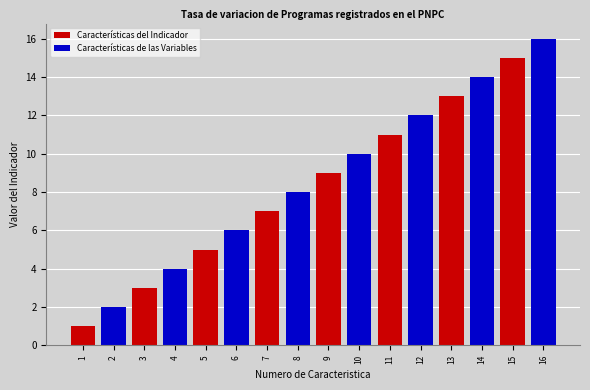

What is the spread (max minus min) of values at 12?

12